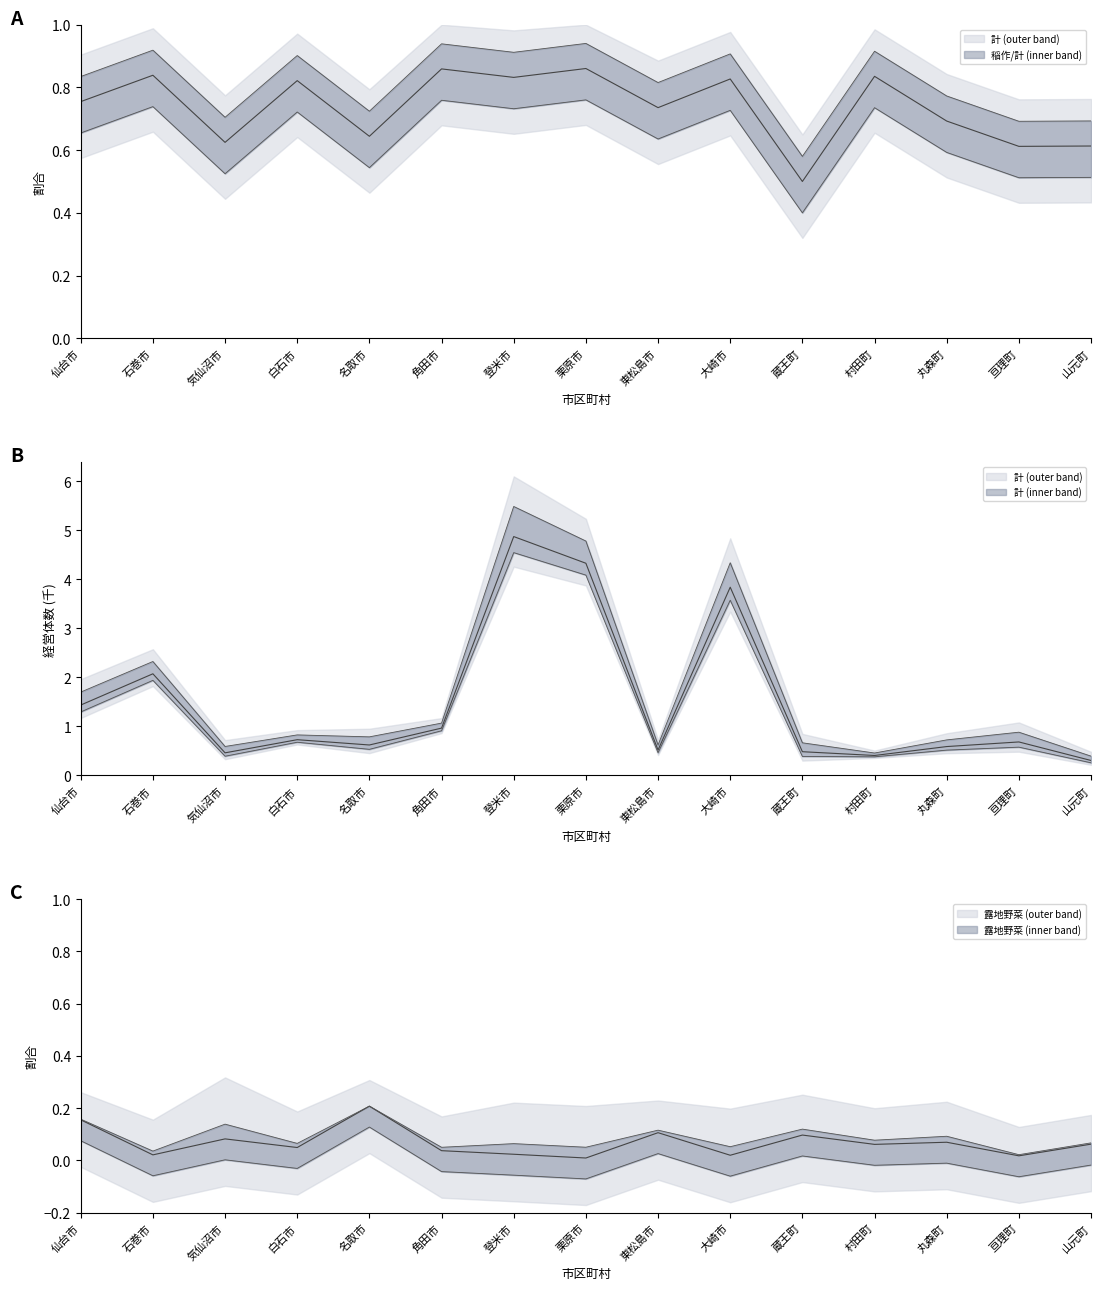

True or false: 稲作 and 計 intersect in this chart.

False